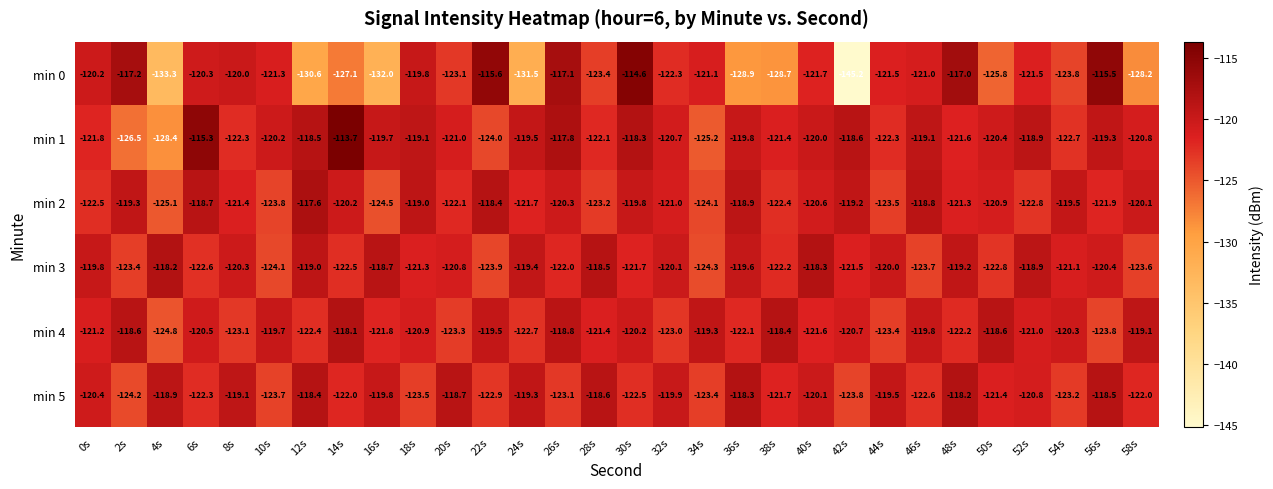

What is the total value across all series at 24s?

-734.1